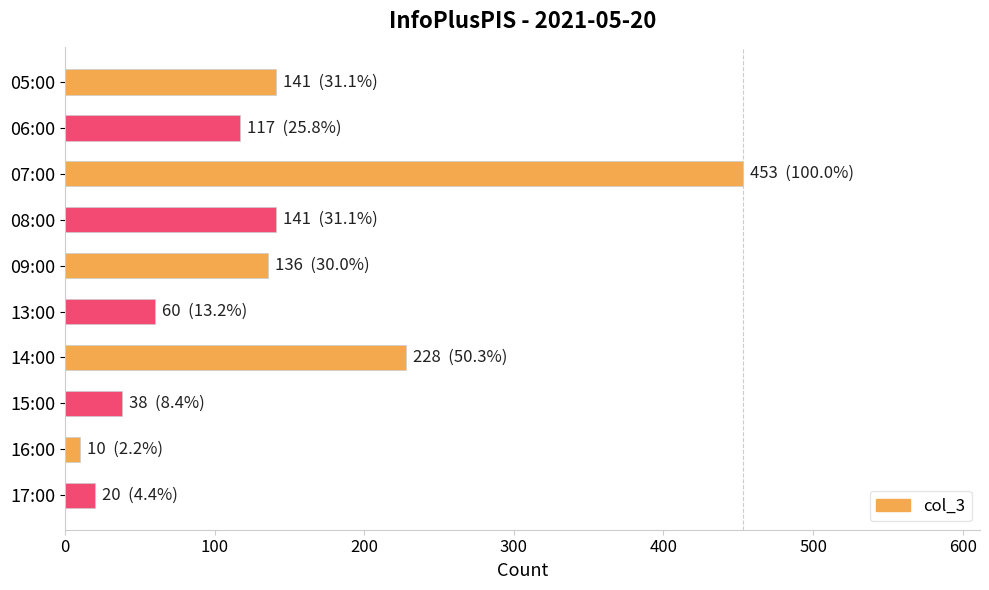

What is the ratio of the value at 08:00 to the value at 15:00?

3.7